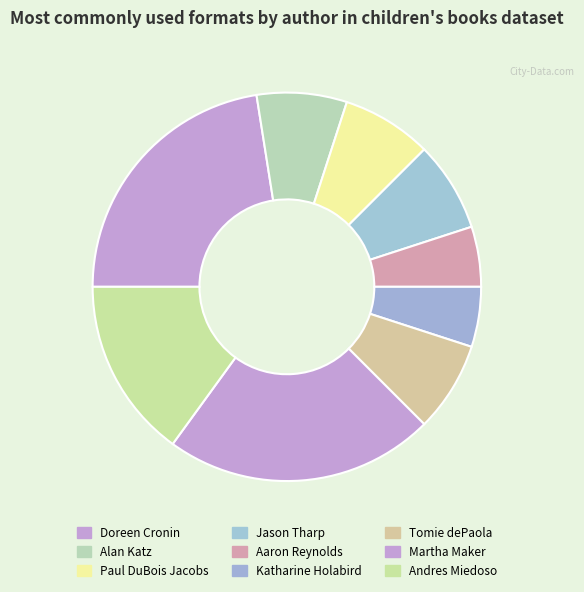

How many slices are in this pie chart?

9